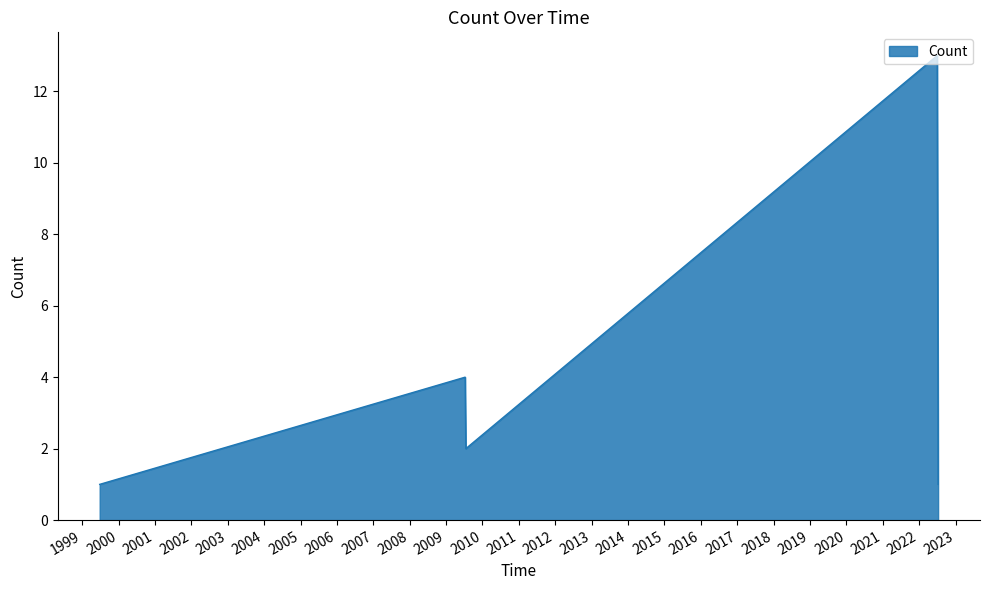

What is the average value?

4